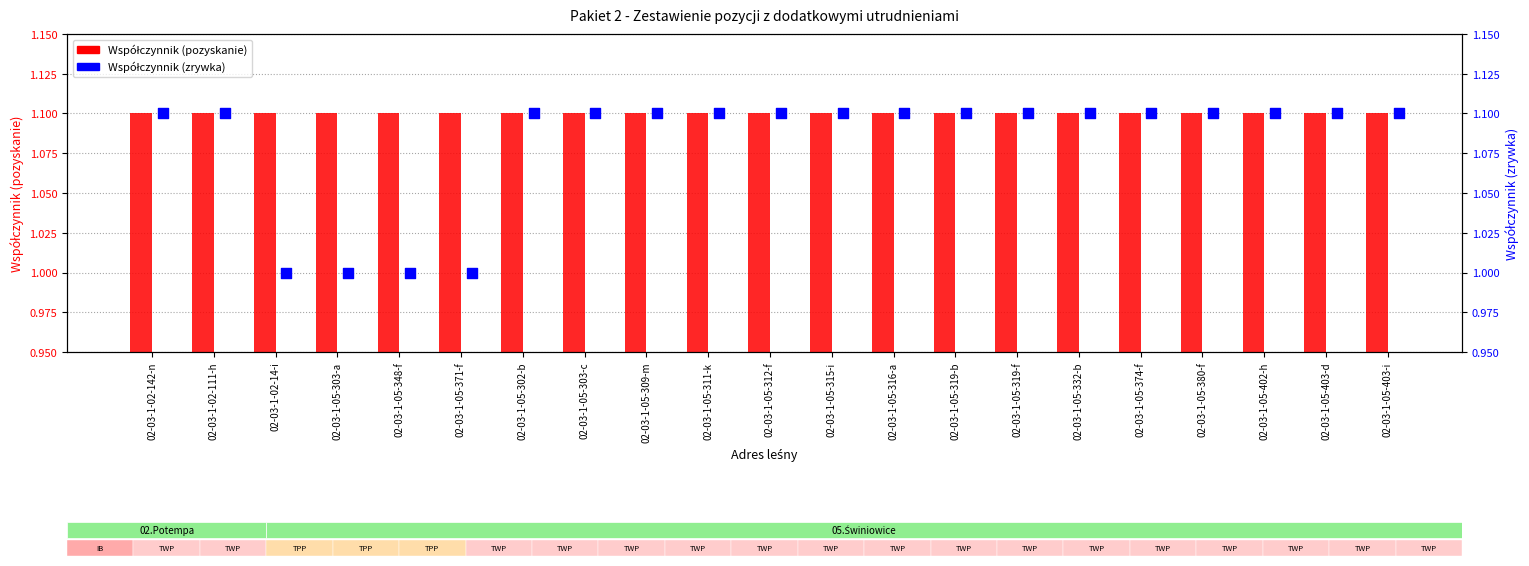

What is the total value across all series at 02-03-1-05-374-f?

2.2